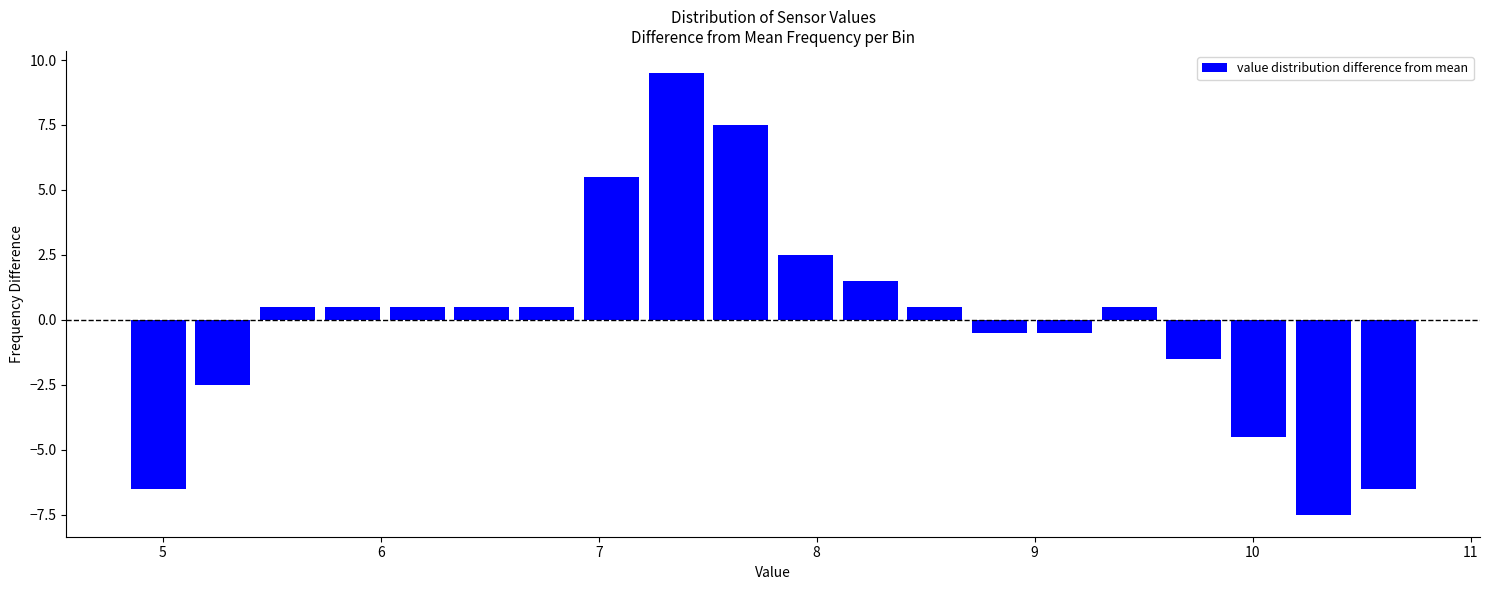

Read against the x-axis, roughly where is the centre of the tallest bar?

7.4